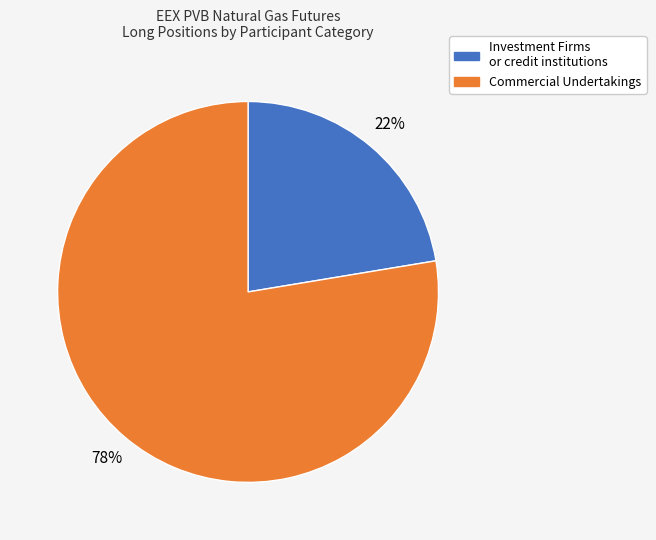

True or false: Investment Firms or credit institutions accounts for 32% of the total.

False